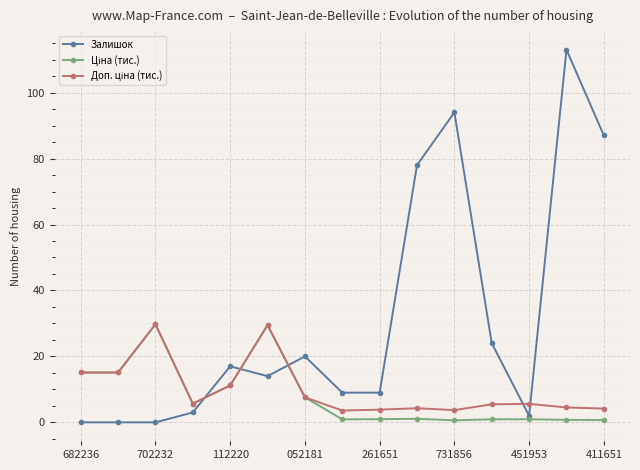

Which series has the largest total across all categories?

Залишок